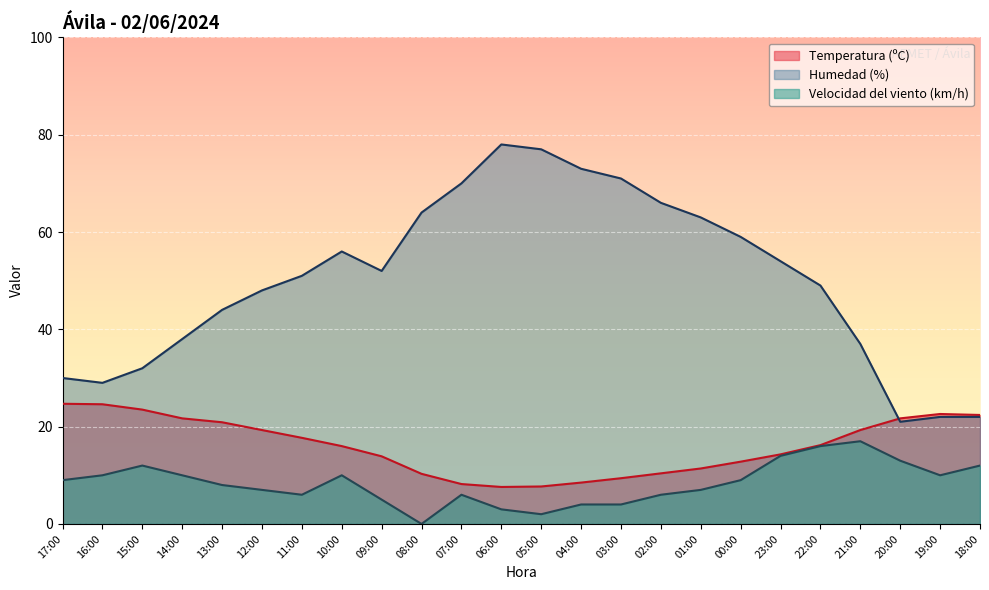

What is the lowest value of the Temperatura (ºC) series?

7.6